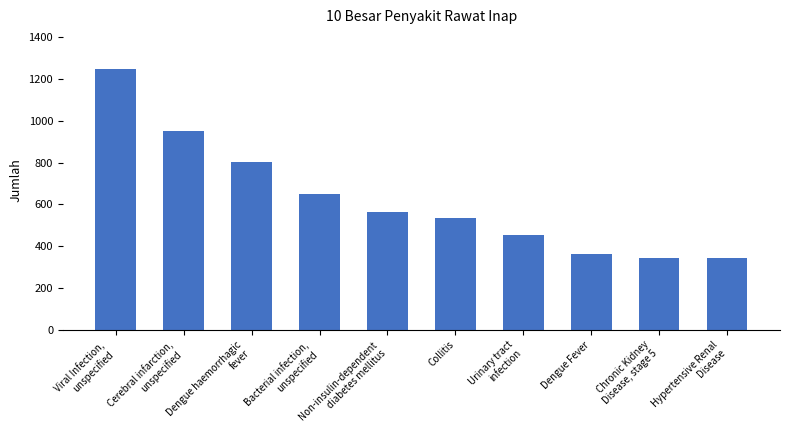

Does the chart contain any negative values?

No